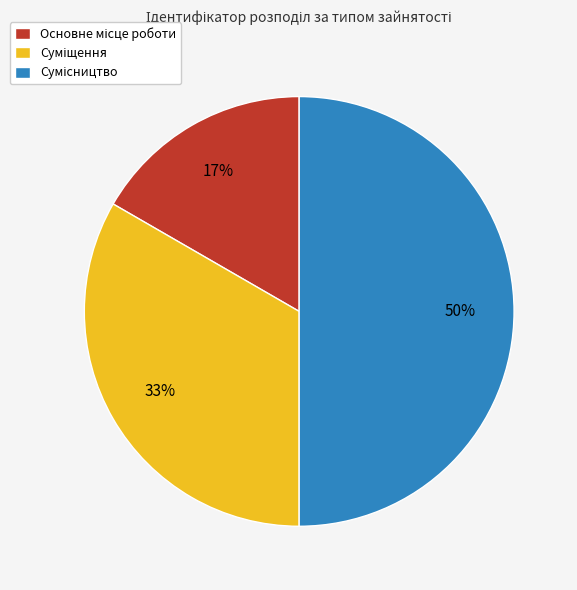

How many slices are in this pie chart?

3